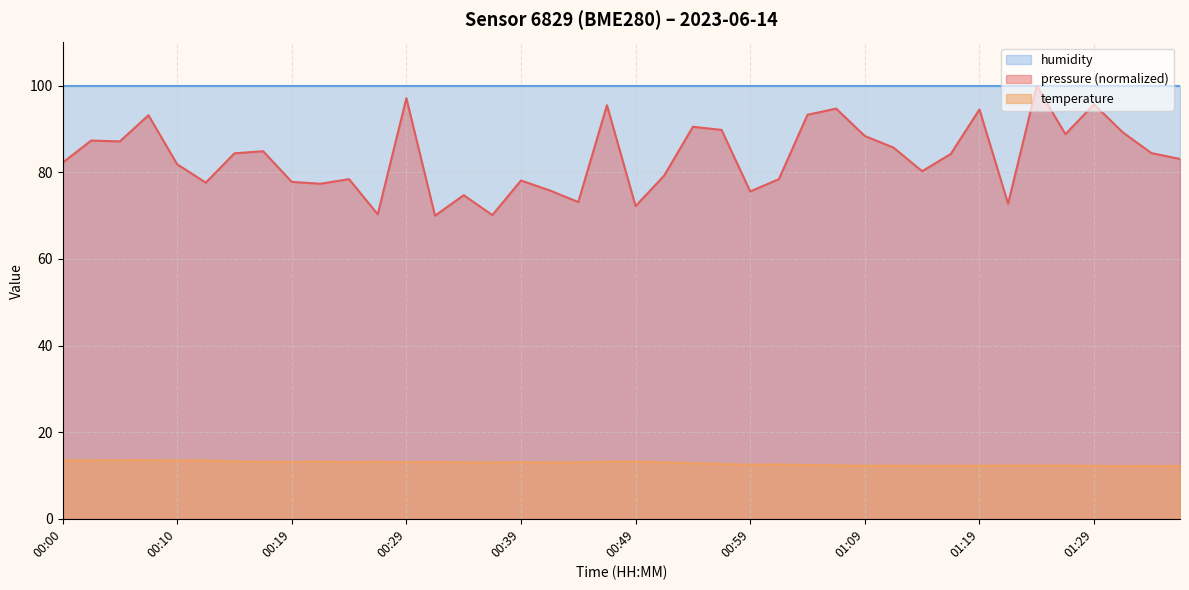

True or false: there are more than 1 points higher than both neighbors.

True